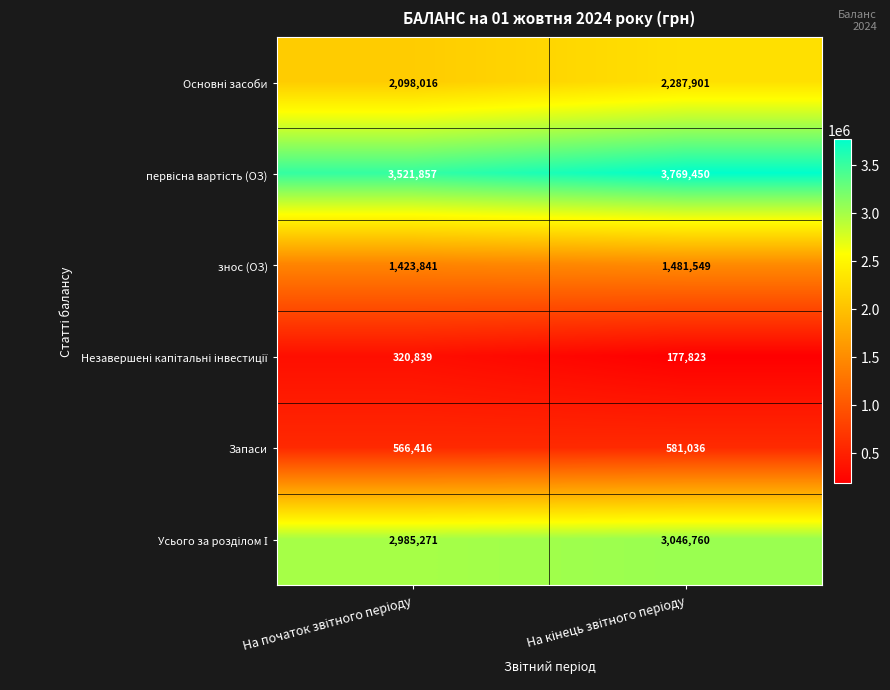

What is the difference between the maximum and minimum values in the знос (ОЗ) series?

57708